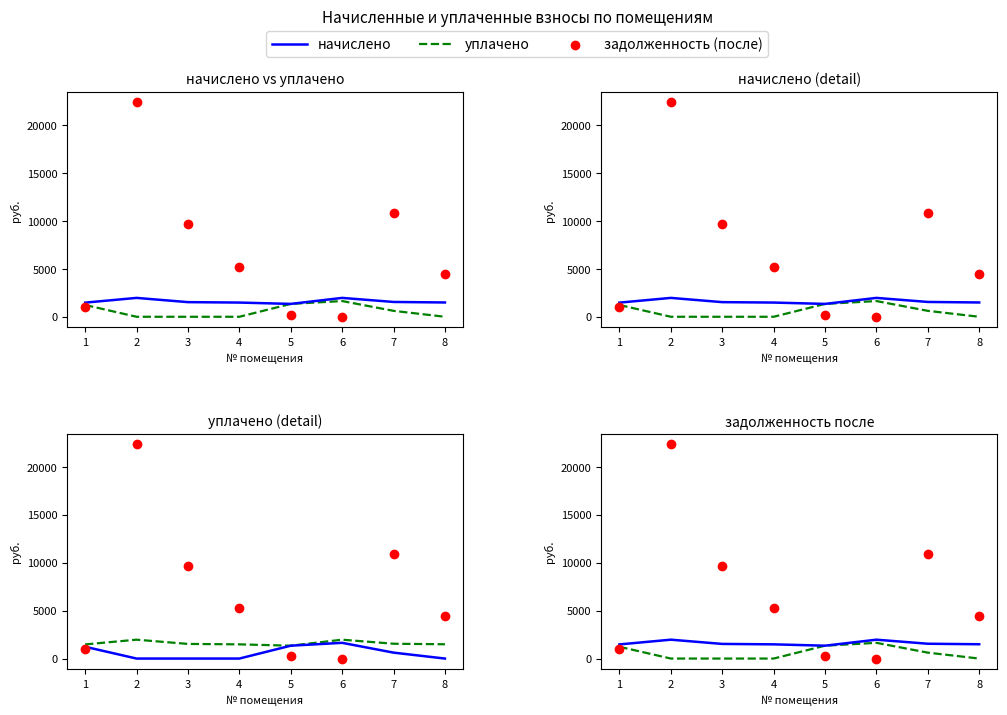

At which category is the sum across all series the highest?

2